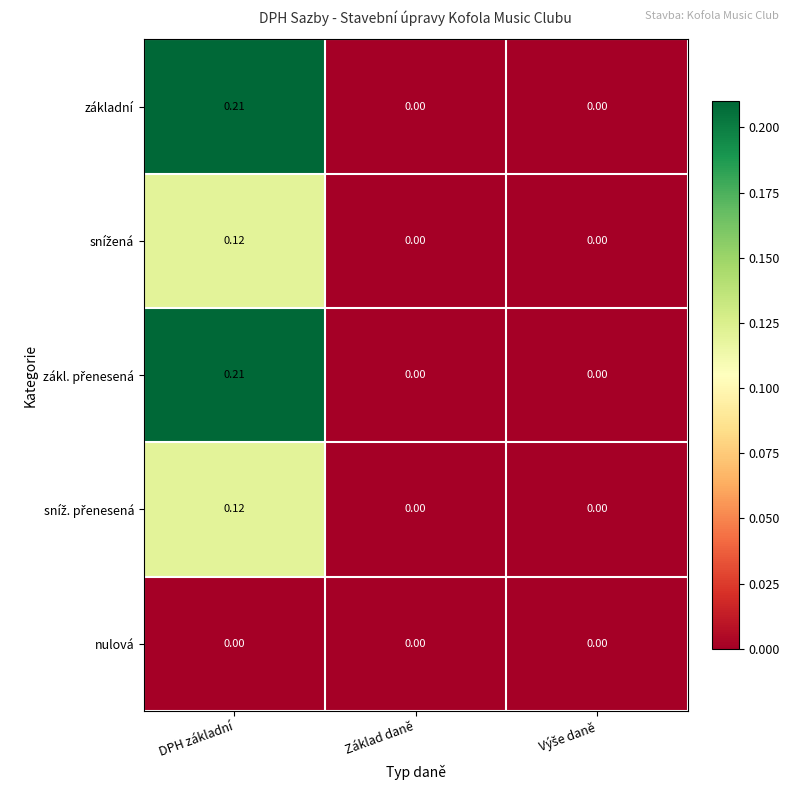

Which category has the highest value in the základní series?

DPH základní